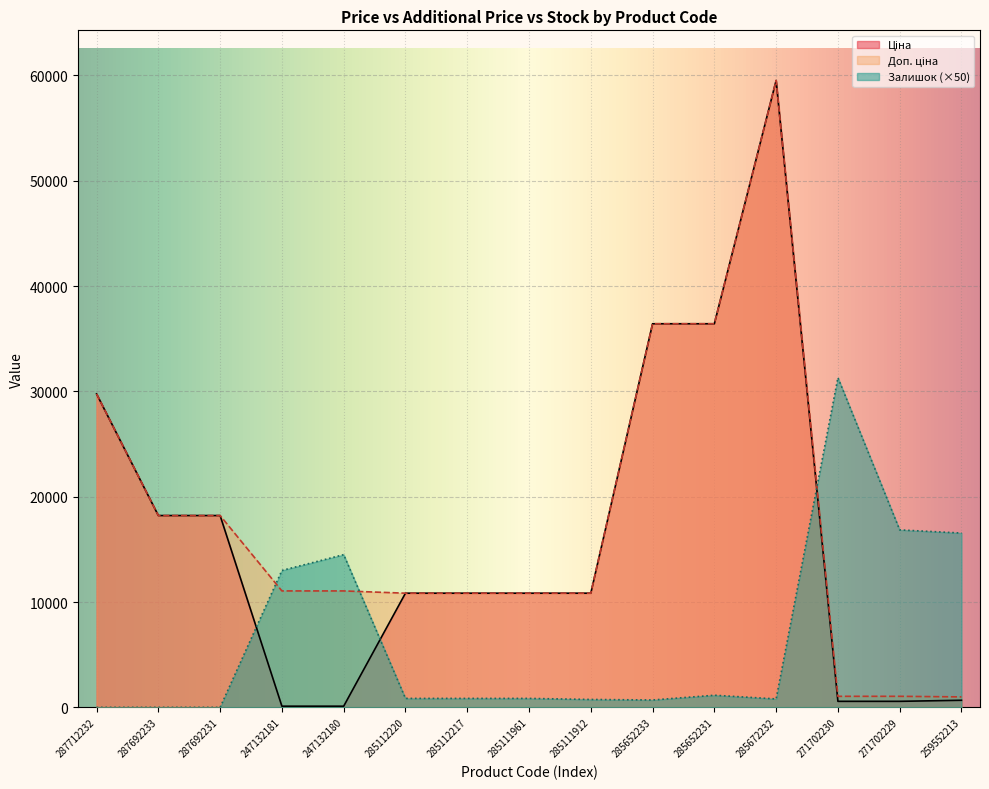

Which has a higher value, 285652233 or 259552213?

285652233